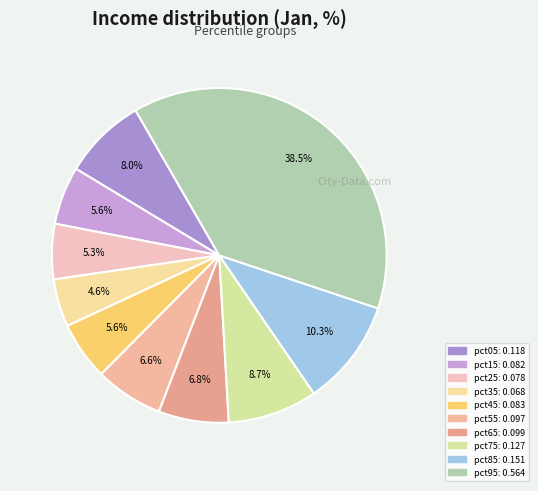

What portion of the pie excludes pct35?

95.4%